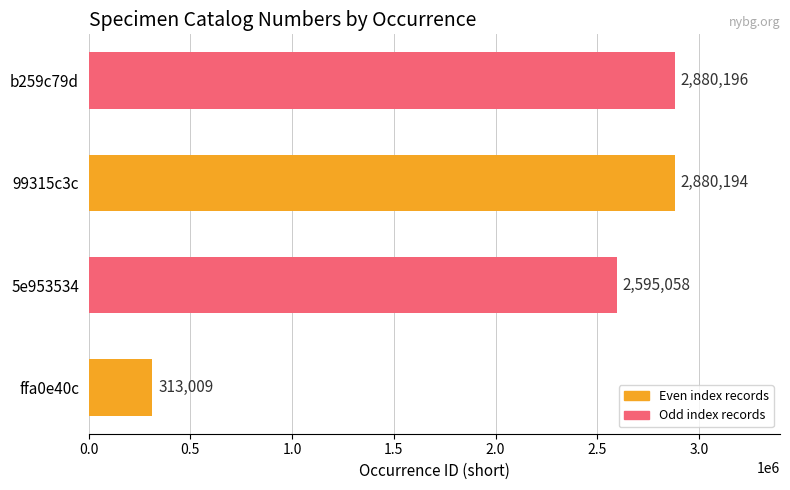

Reading bottom to top, extract all data points from this chart.

313009	2595058	2880194	2880196